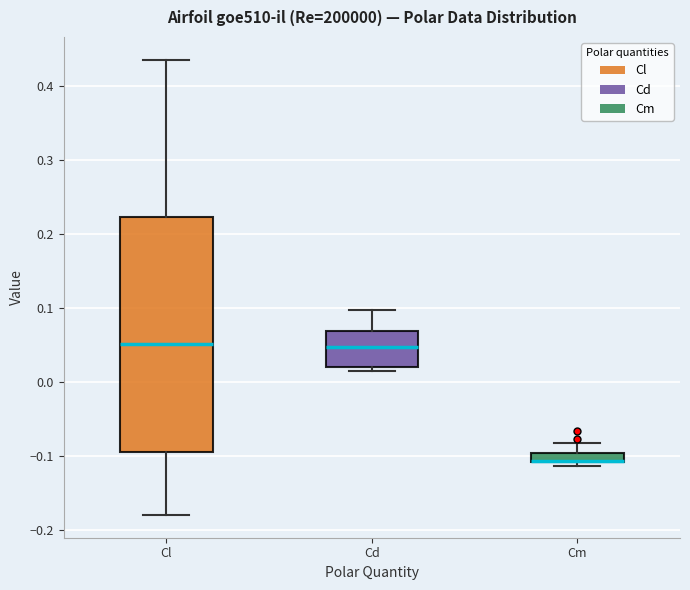

Which box is the tallest, from its lower edge to its upper edge?

Cl